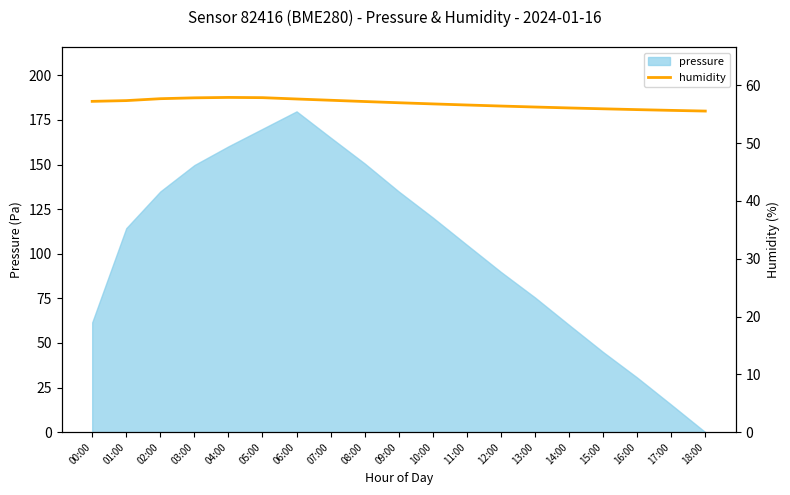

True or false: pressure has a value of 51.9 at 04:00.

False